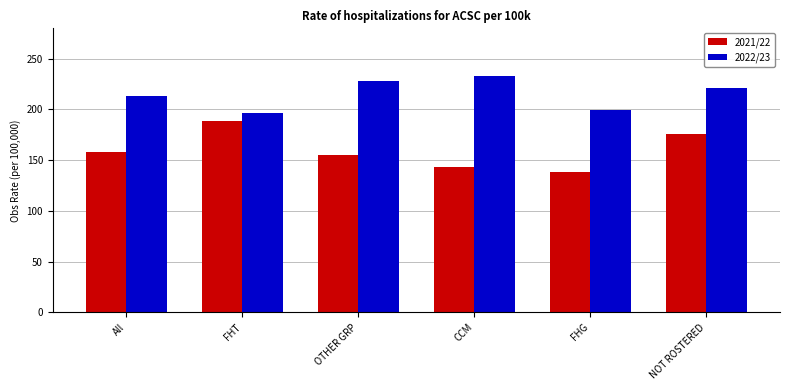

Reading left to right, extract all data points from this chart.

2021/22: All=158.1	FHT=188.8	OTHER GRP=154.7	CCM=143.5	FHG=138.5	NOT ROSTERED=175.9
2022/23: All=213.4	FHT=196.6	OTHER GRP=228.1	CCM=233.2	FHG=199.5	NOT ROSTERED=221.0